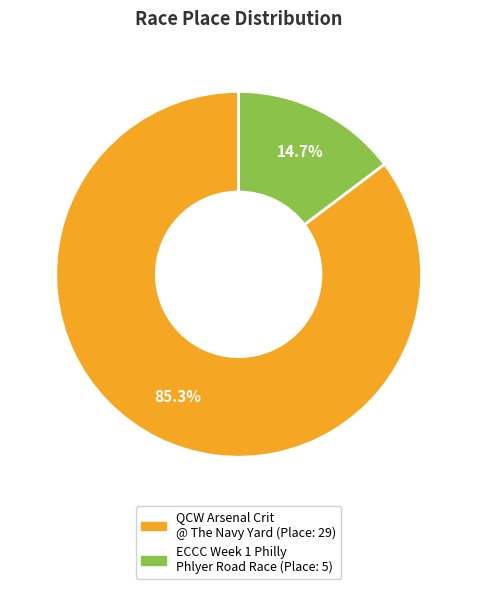

What percentage is NOT represented by QCW Arsenal Crit @ The Navy Yard?

14.7%